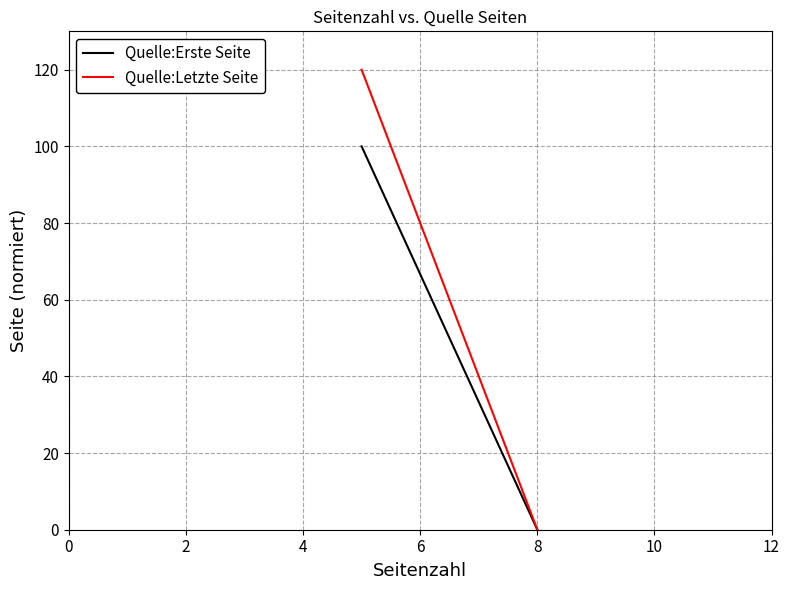

At how many categories does at least one series exceed 58?

1